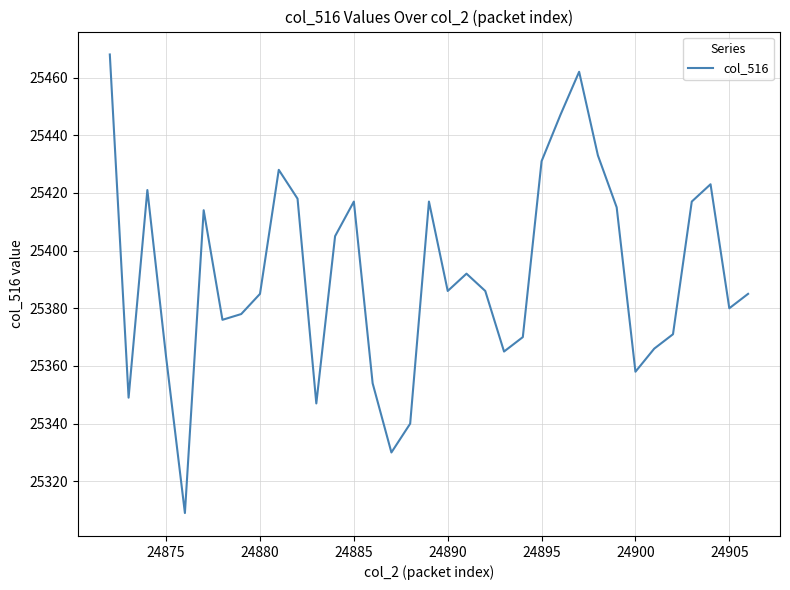

What is the smallest value displayed?

25309